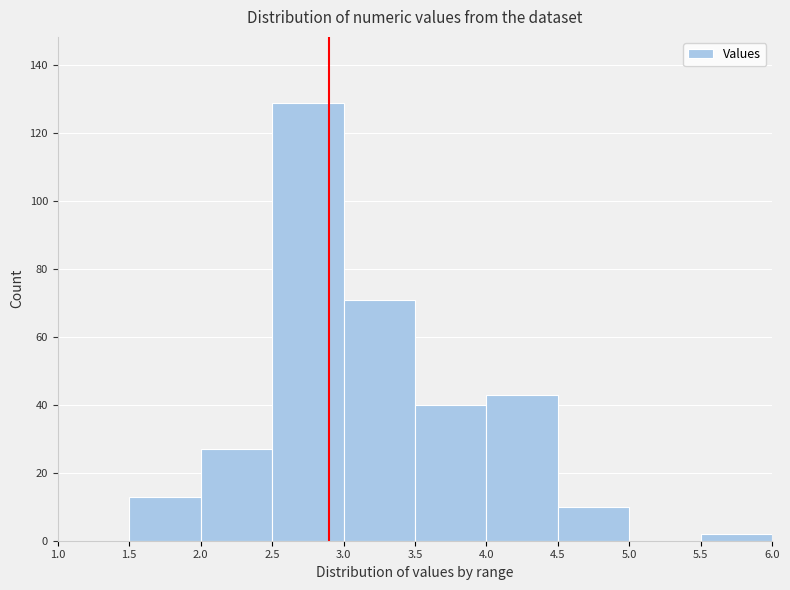

Reading left to right, list every bar in this chart as the range it spans on the x-axis followed by its height. The values are not printed on the chart, so give them approximately, as read against the axis.

1.0 to 1.5: 0
1.5 to 2.0: 14
2.0 to 2.5: 28
2.5 to 3.0: 130
3.0 to 3.5: 72
3.5 to 4.0: 40
4.0 to 4.5: 44
4.5 to 5.0: 10
5.0 to 5.5: 0
5.5 to 6.0: 2